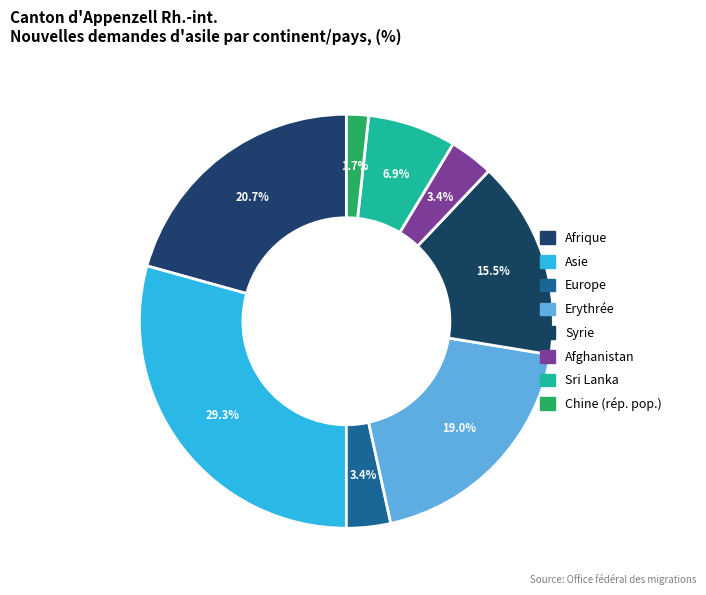

To the nearest percent, what portion does Sri Lanka represent?

7%